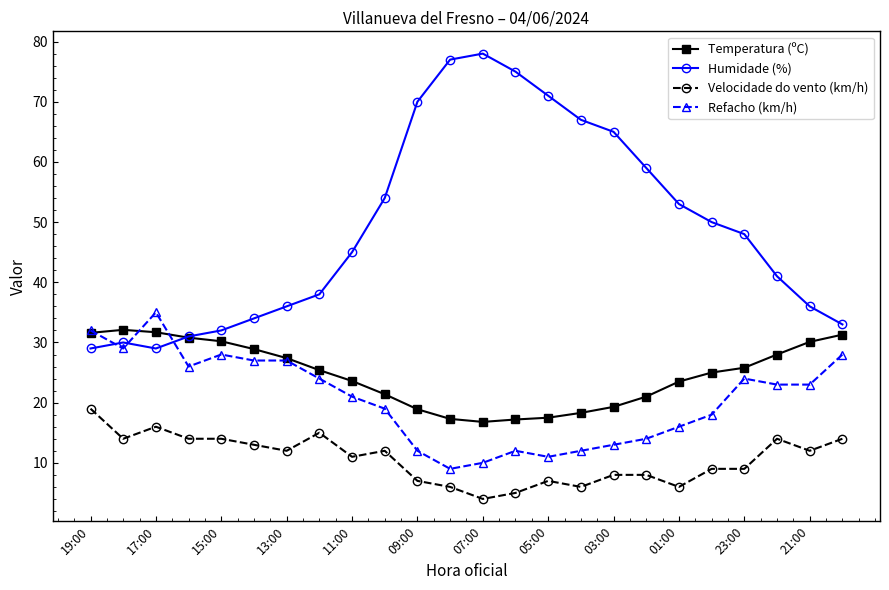

What is the greatest value displayed?

78.0